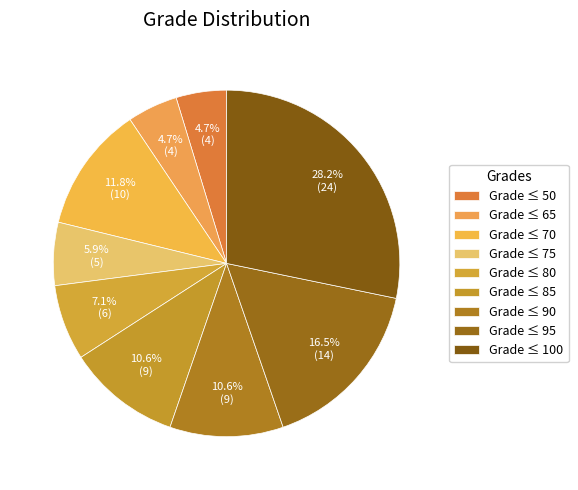

Does any single category account for the majority?

No